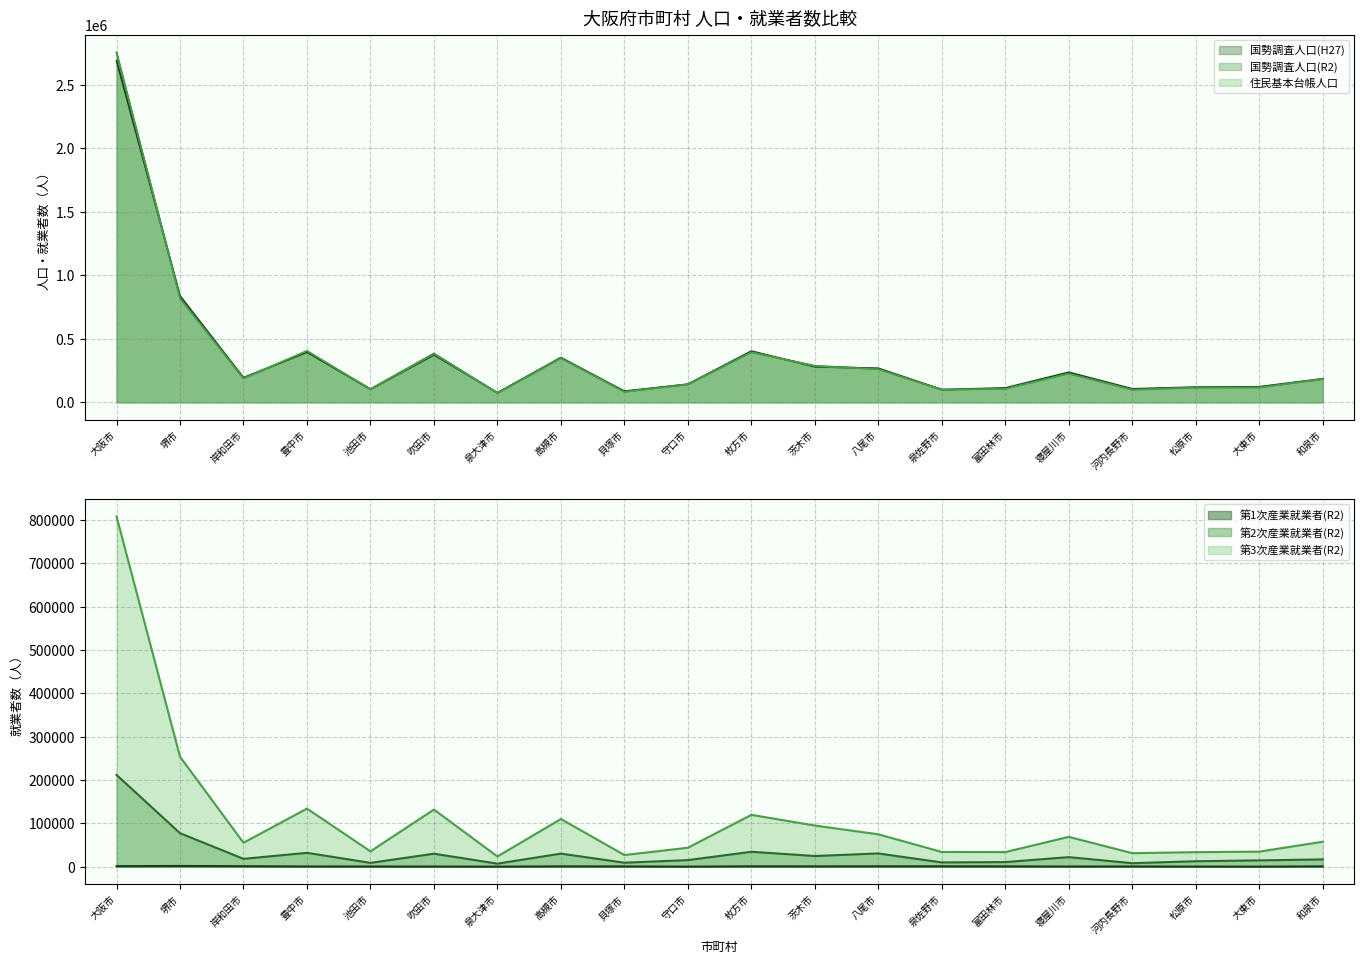

What is the value of the 国勢調査人口(H27) point at the 13th from the left?

268800